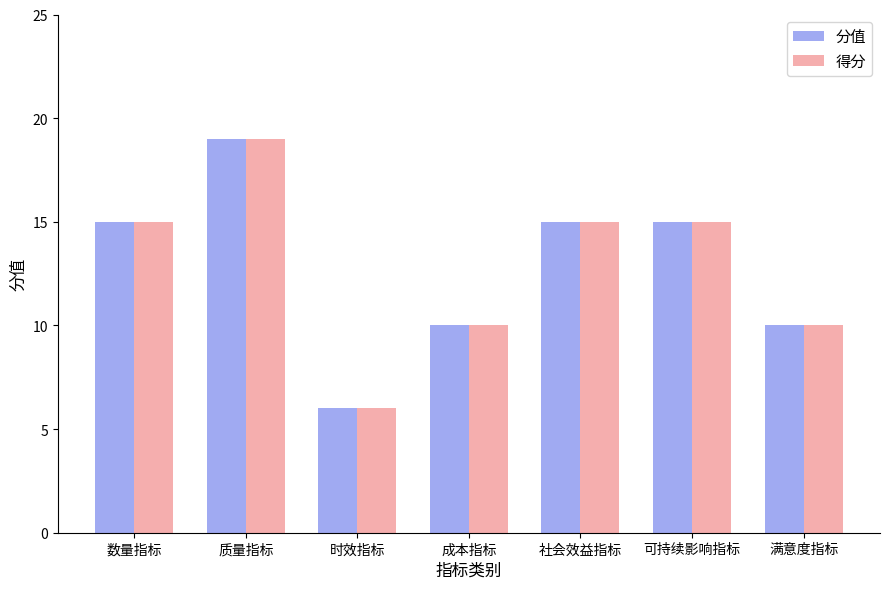

Reading left to right, transcribe all the data shown in this chart.

分值: 数量指标=15	质量指标=19	时效指标=6	成本指标=10	社会效益指标=15	可持续影响指标=15	满意度指标=10
得分: 数量指标=15	质量指标=19	时效指标=6	成本指标=10	社会效益指标=15	可持续影响指标=15	满意度指标=10